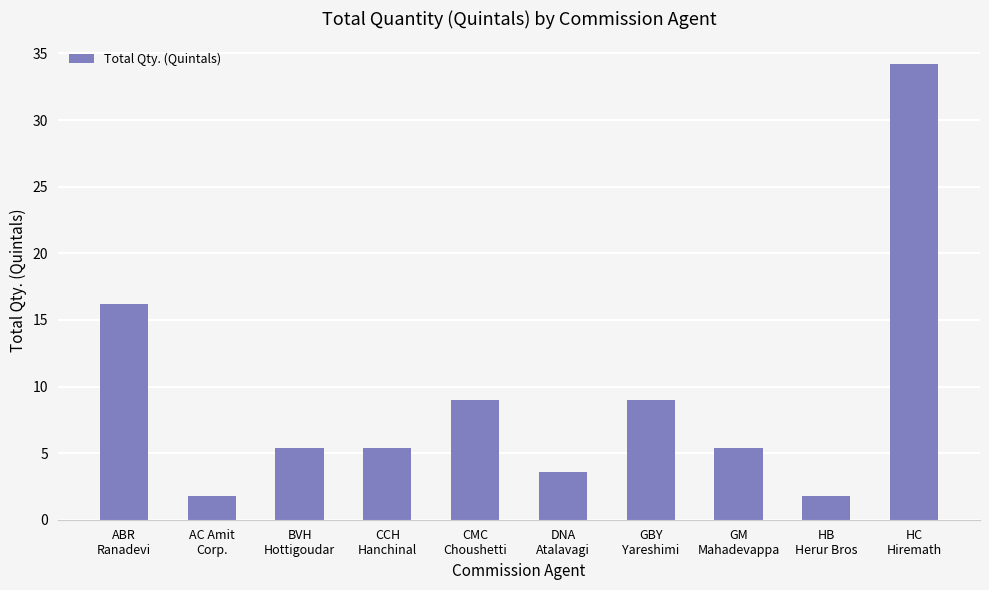

What is the difference between the values at AC Amit
Corp. and BVH
Hottigoudar?

3.6